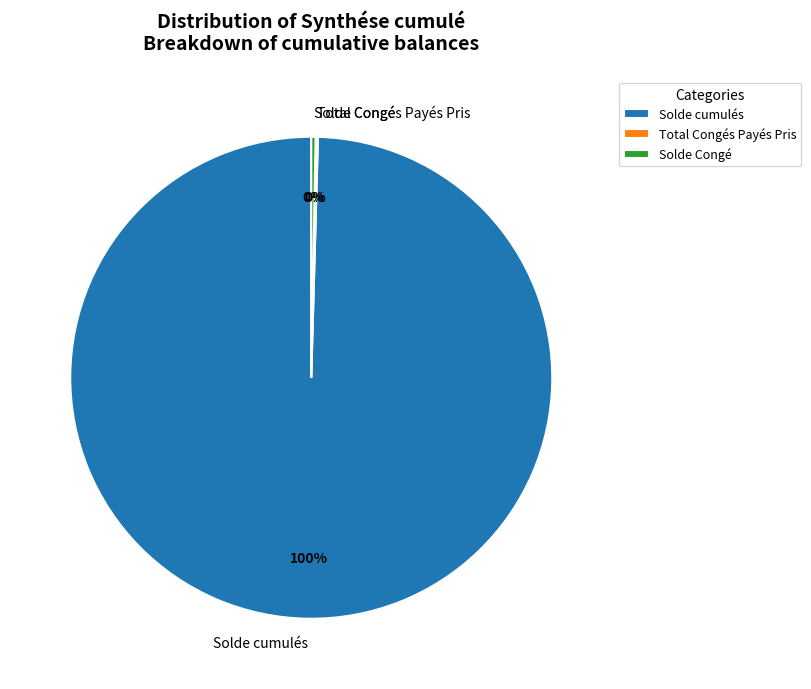

Is it true that Solde cumulés is 100% of the pie?

True